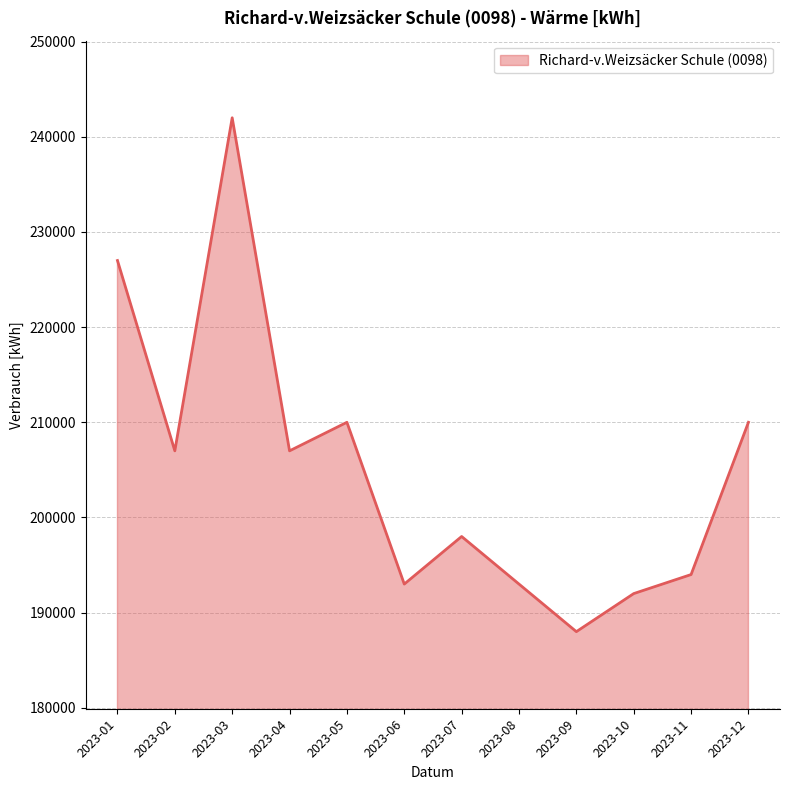

Reading left to right, what are all the values shown in this chart?

227000	207000	242000	207000	210000	193000	198000	193000	188000	192000	194000	210000